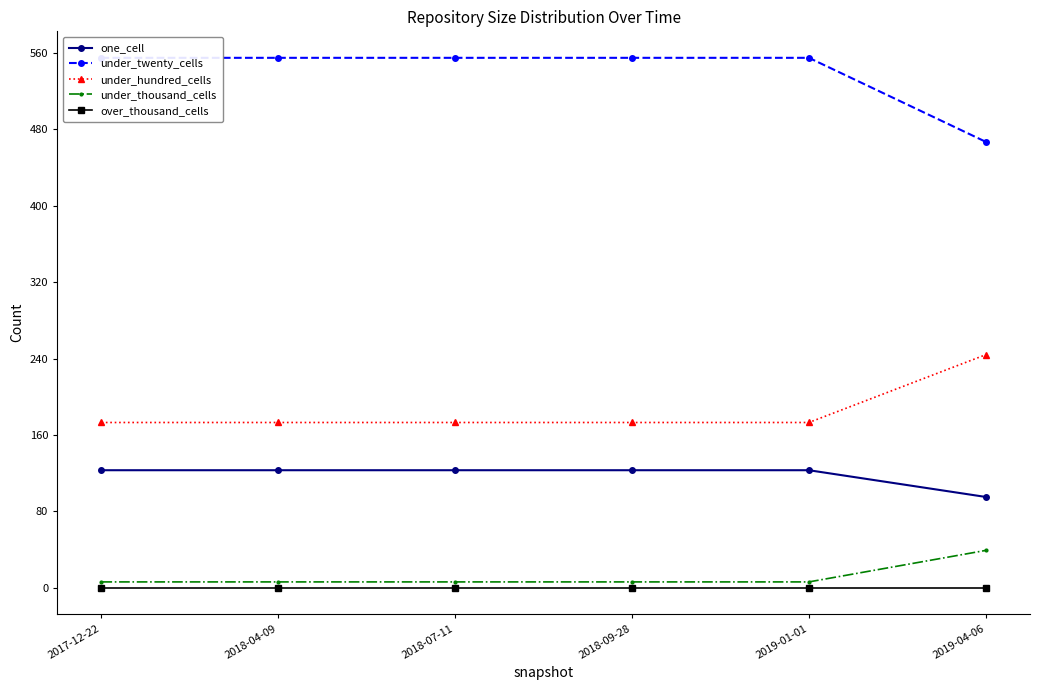

What is the sum of all under_thousand_cells values?

69